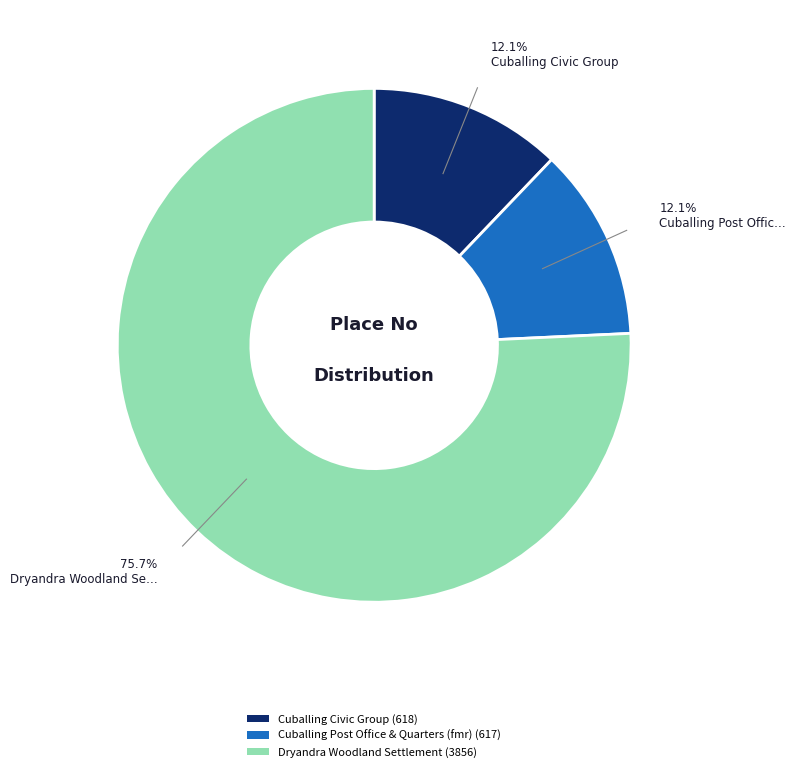

To the nearest percent, what is the combined percentage of Cuballing Post Office & Quarters (fmr) and Cuballing Civic Group?

24%